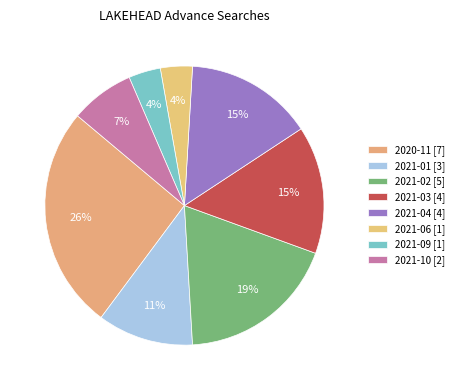

Count the number of slices in the pie.

8